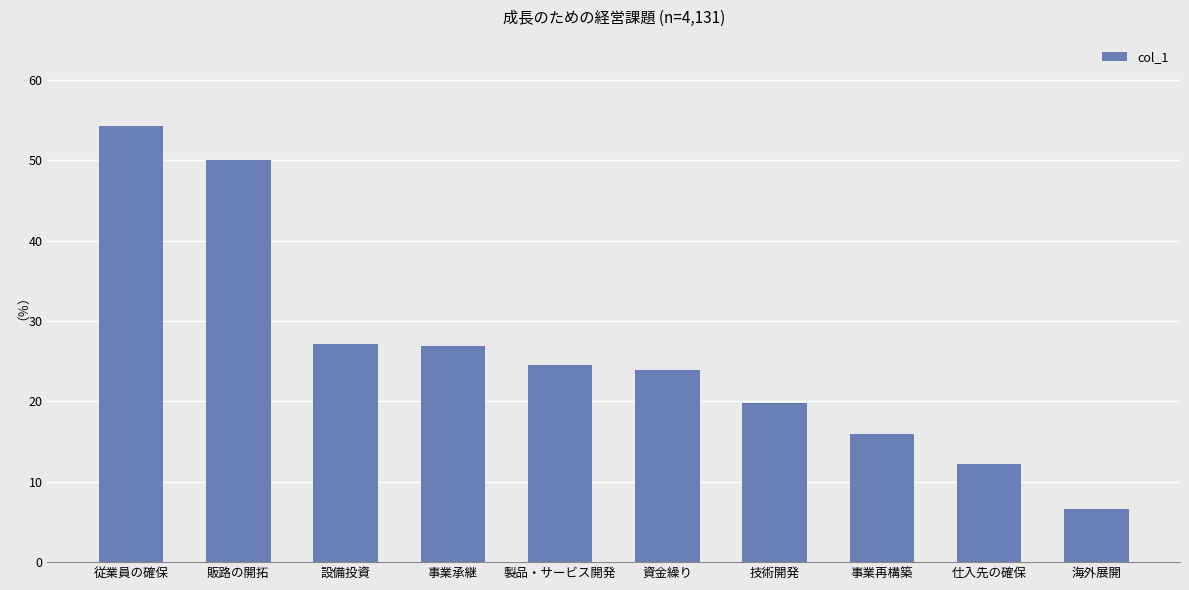

Is it true that the value at 設備投資 is 13.3?

False